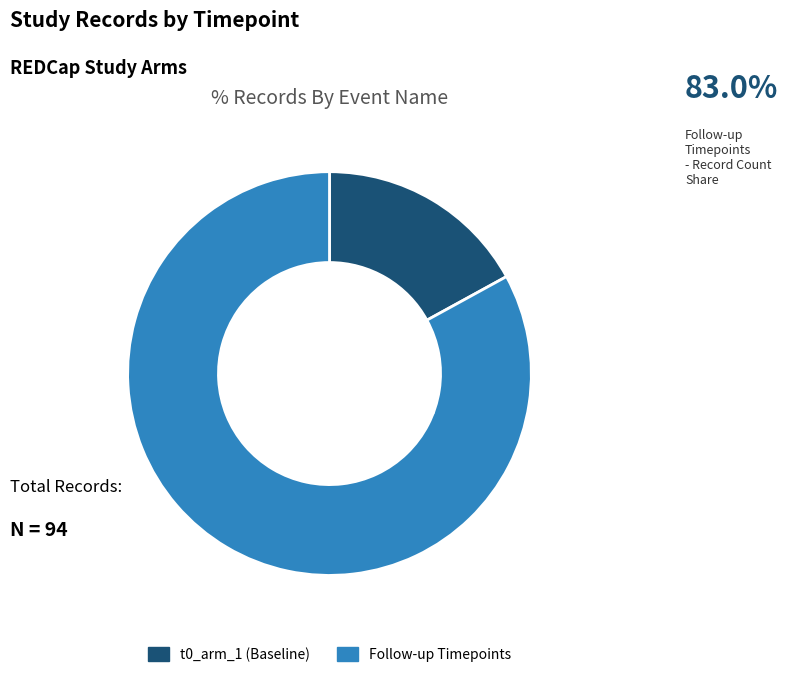

Is it true that t0_arm_1 is 17% of the pie?

True